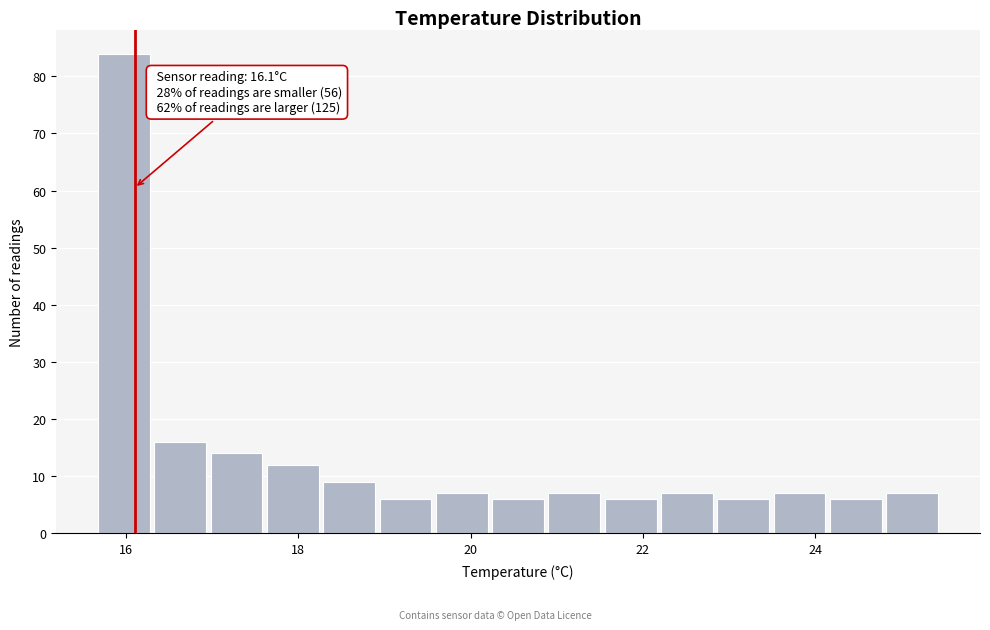

Read against the x-axis, roughly where is the centre of the tallest bar?

16.0